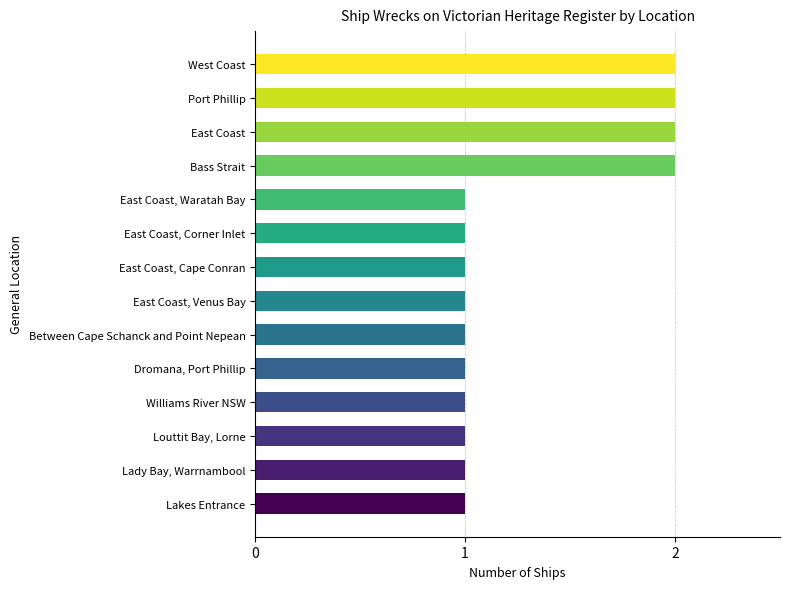

What is the sum of all values?

18